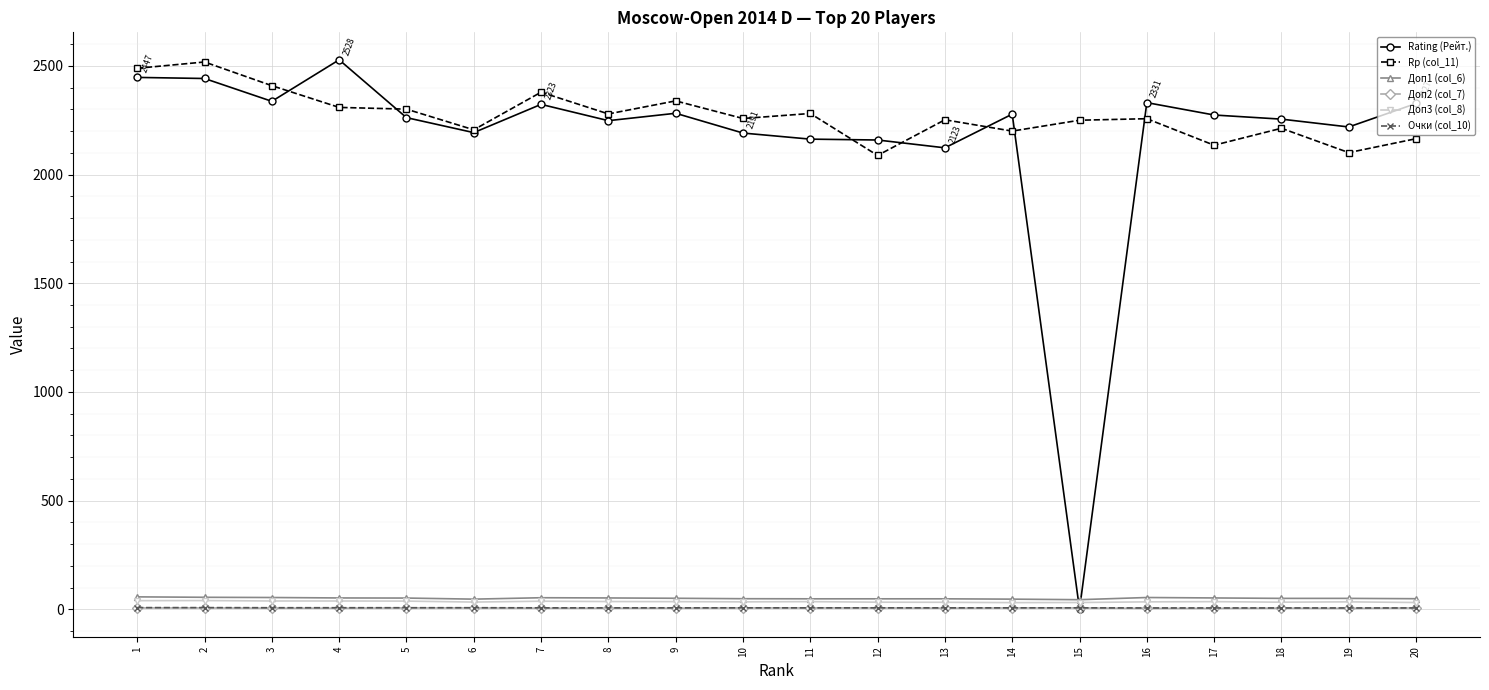

True or false: Rp (col_11) and Доп3 (col_8) intersect in this chart.

False